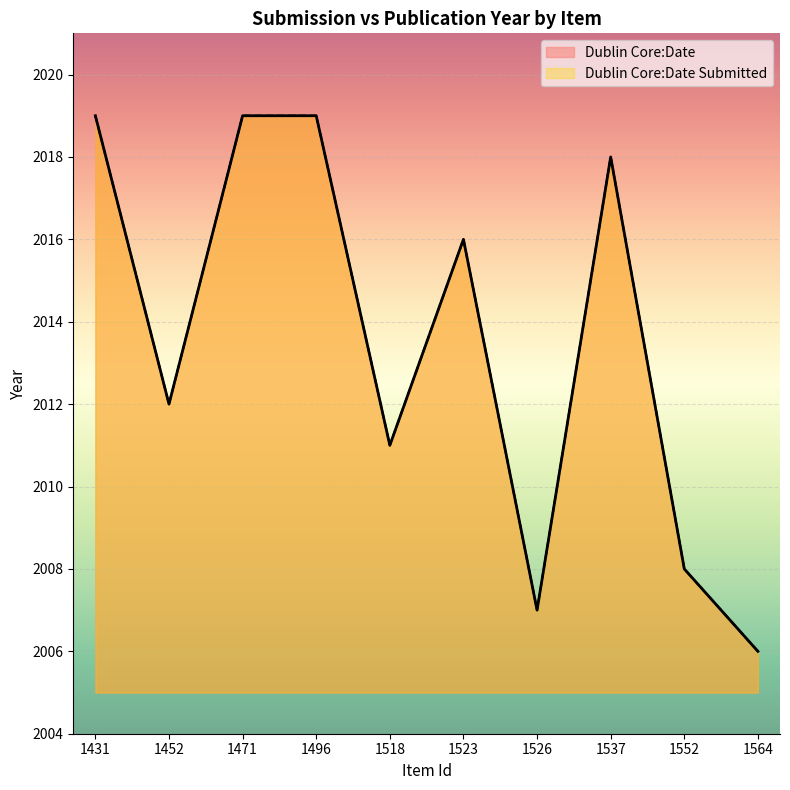

Which category has the highest value in the Dublin Core:Date Submitted series?

1431